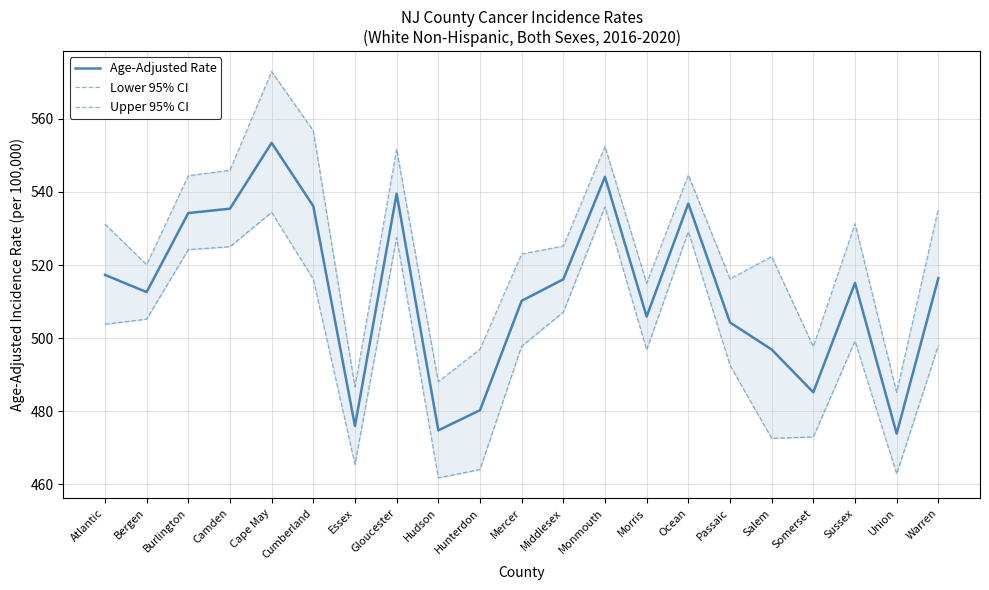

Reading right to left, what are all the values shown in this chart?

Age-Adjusted Rate: Warren=516.4	Union=473.9	Sussex=515.1	Somerset=485.2	Salem=496.9	Passaic=504.3	Ocean=536.8	Morris=505.9	Monmouth=544.1	Middlesex=516.1	Mercer=510.2	Hunterdon=480.3	Hudson=474.8	Gloucester=539.5	Essex=476.0	Cumberland=536.1	Cape May=553.4	Camden=535.4	Burlington=534.2	Bergen=512.6	Atlantic=517.3
Lower 95% CI: Warren=498.0	Union=462.9	Sussex=499.2	Somerset=473.0	Salem=472.6	Passaic=492.6	Ocean=529.1	Morris=496.8	Monmouth=535.9	Middlesex=507.1	Mercer=497.8	Hunterdon=464.1	Hudson=461.8	Gloucester=527.5	Essex=465.5	Cumberland=516.1	Cape May=534.4	Camden=525.0	Burlington=524.2	Bergen=505.2	Atlantic=503.8
Upper 95% CI: Warren=535.4	Union=485.2	Sussex=531.3	Somerset=497.7	Salem=522.3	Passaic=516.2	Ocean=544.6	Morris=515.0	Monmouth=552.4	Middlesex=525.2	Mercer=523.0	Hunterdon=497.0	Hudson=488.1	Gloucester=551.7	Essex=486.7	Cumberland=556.7	Cape May=572.9	Camden=545.9	Burlington=544.4	Bergen=520.1	Atlantic=531.2